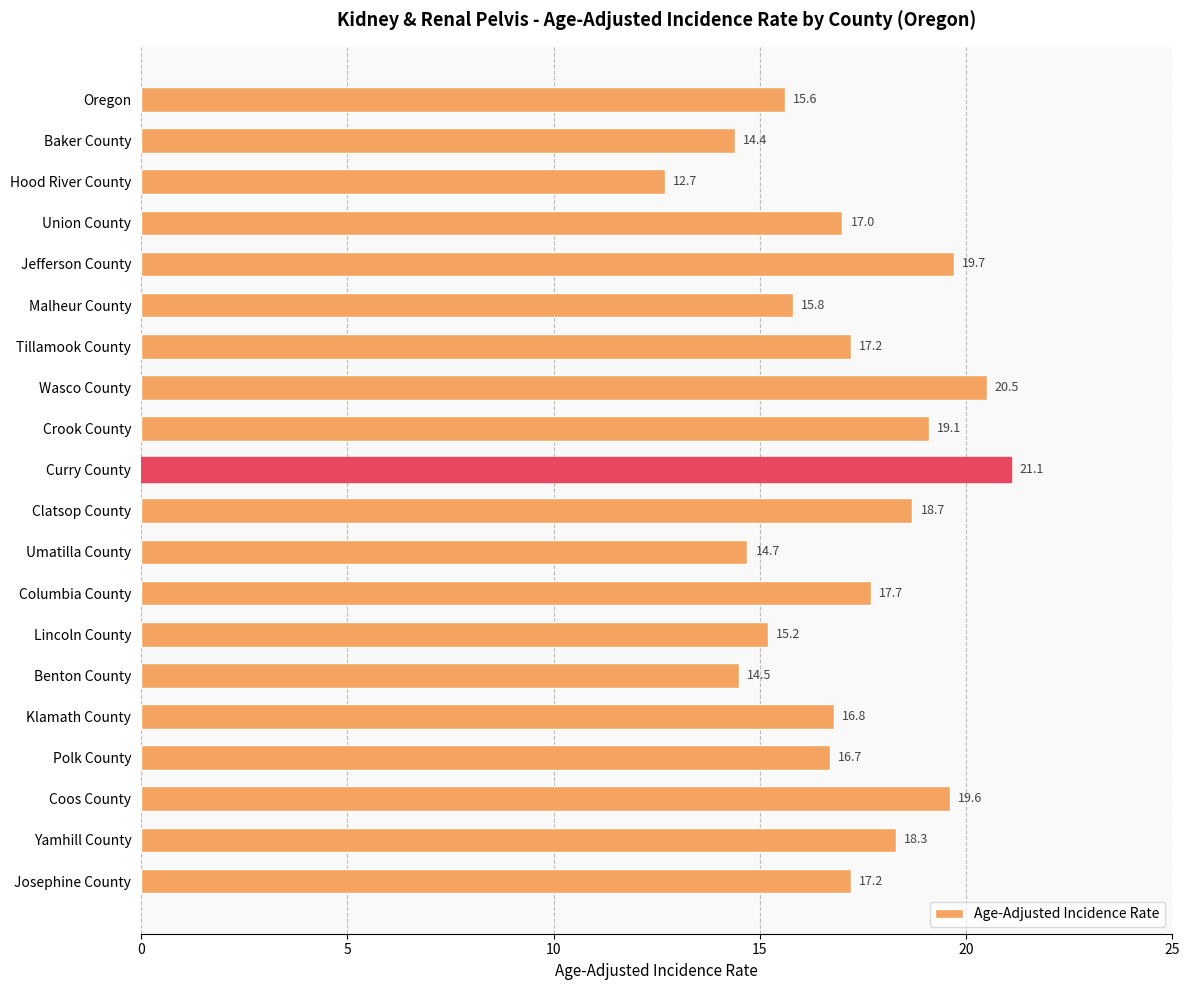

The chart shows a value of 23.5 at Oregon. True or false?

False